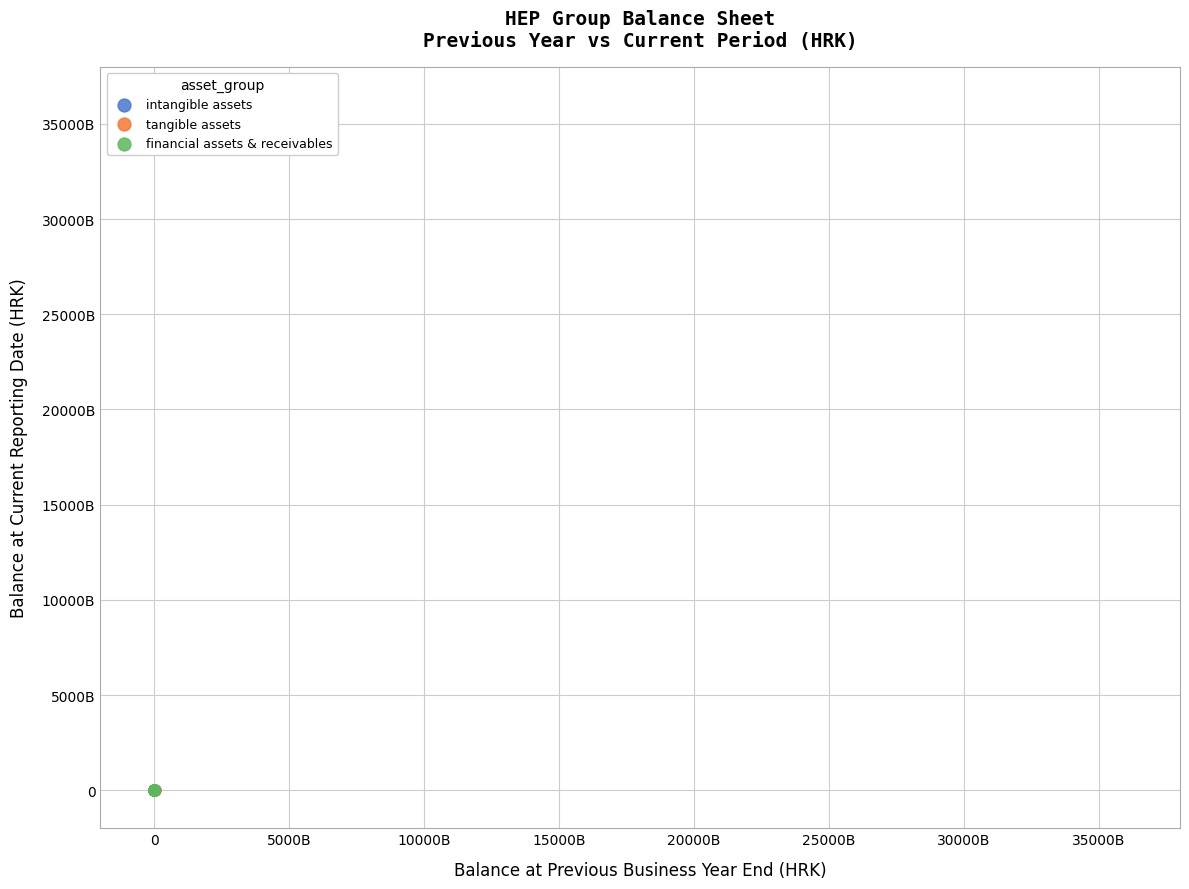

What are all the series names shown in the legend?

intangible assets, tangible assets, financial assets & receivables